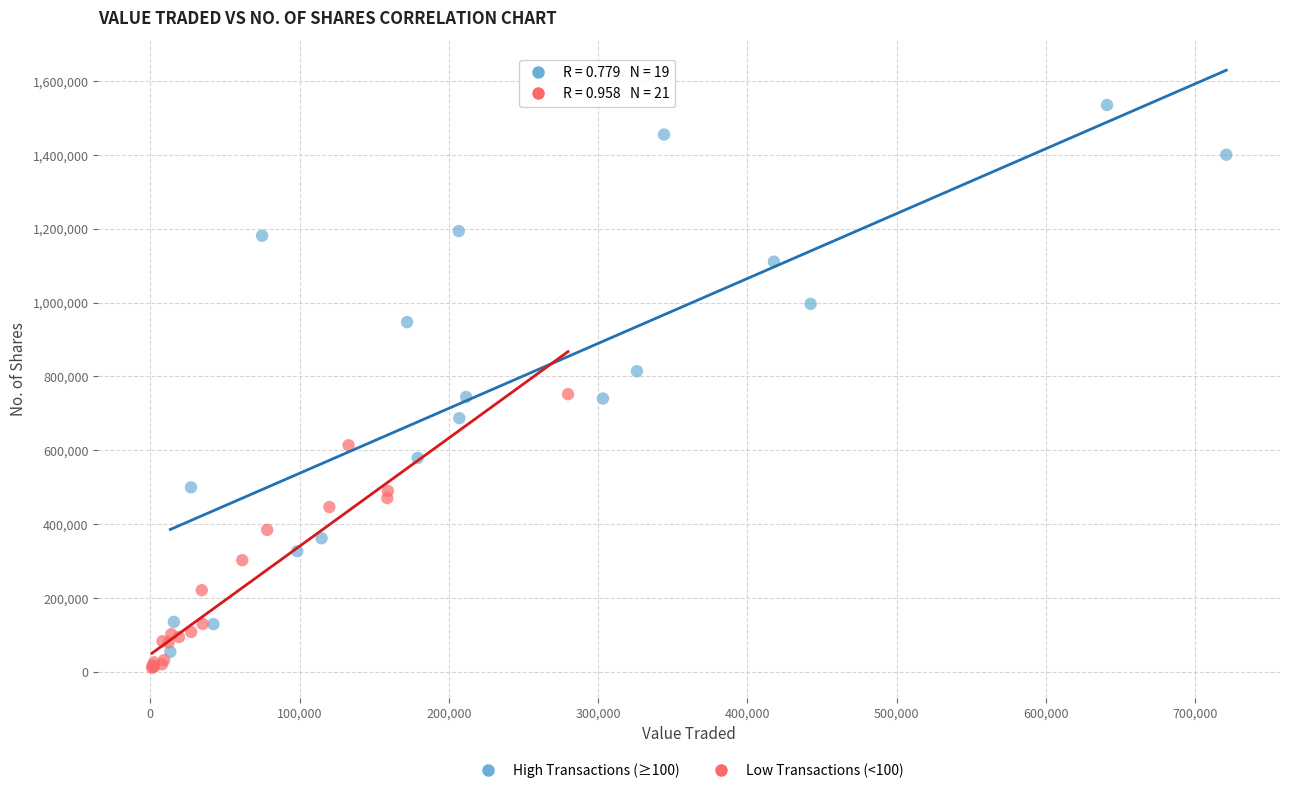

Which series has the widest spread of Y values?

High Transactions (≥100)